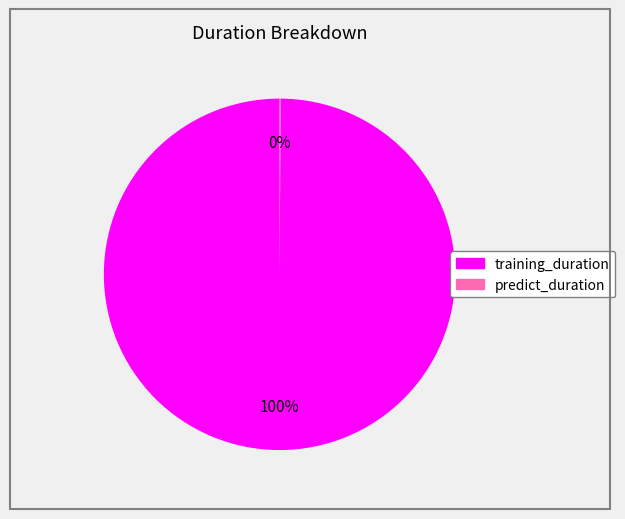

To the nearest percent, what is the average slice percentage?

50%